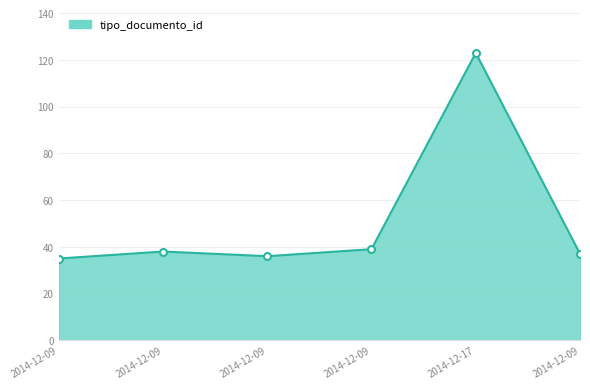

Reading left to right, transcribe all the data shown in this chart.

35	38	36	39	123	37